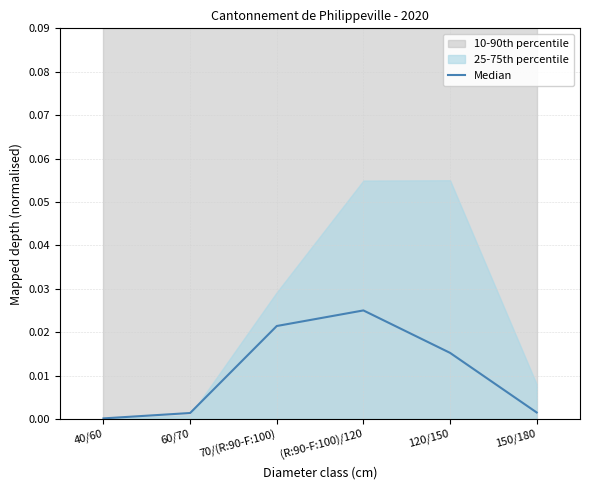

How many categories are shown in the chart?

6